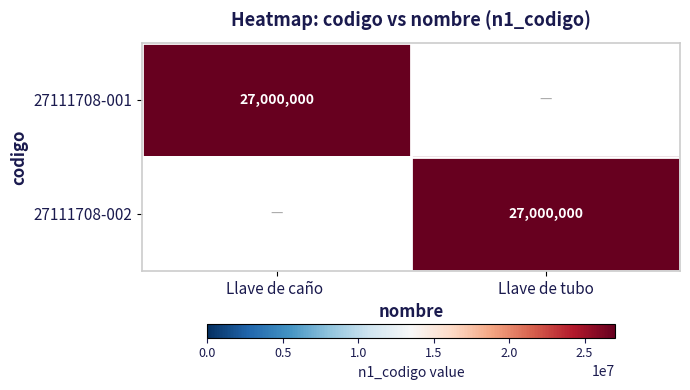

True or false: 27111708-001 has a value of 27000000 at Llave de caño .

True